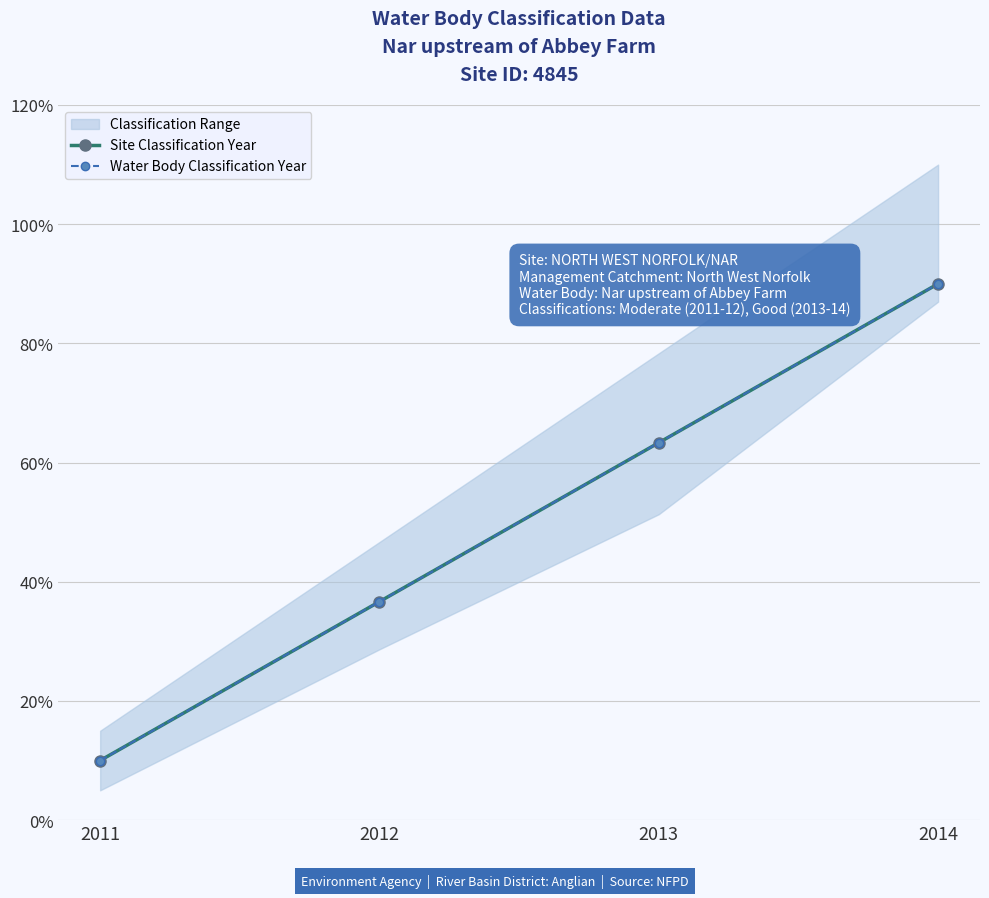

What value does the Site Classification Year series have at 2012?

36.7